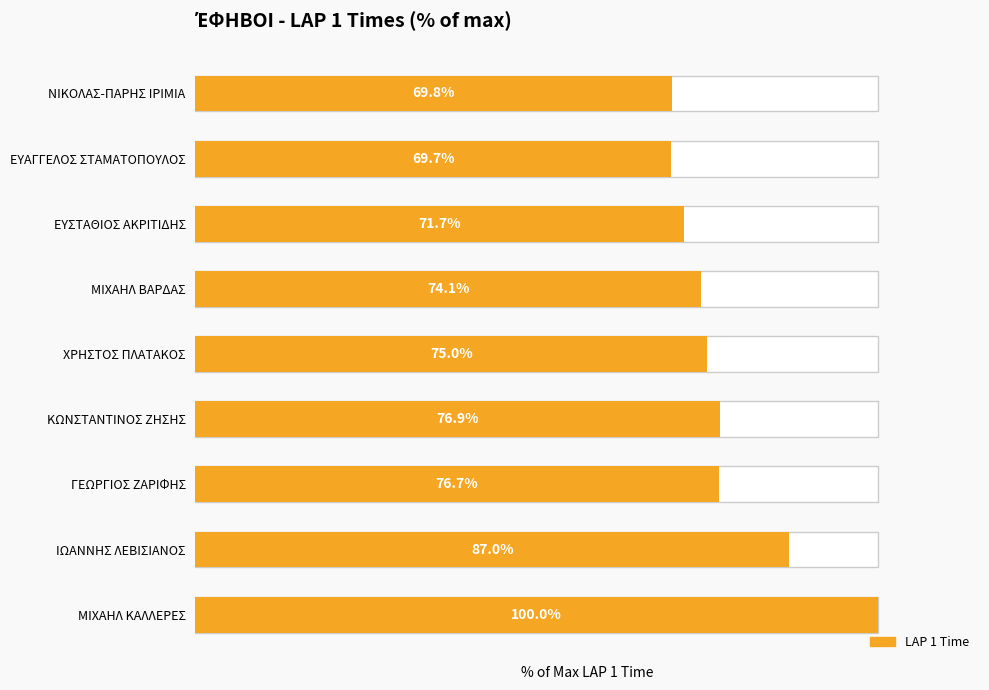

Are the bars horizontal?

Yes